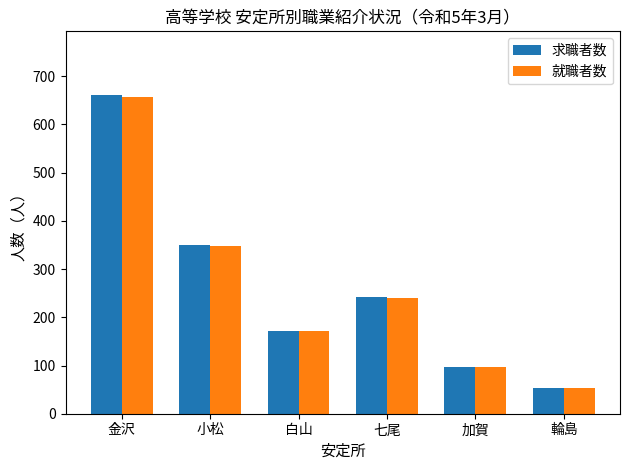

Reading right to left, extract all data points from this chart.

求職者数: 54	96	243	172	350	661
就職者数: 54	96	241	171	347	656